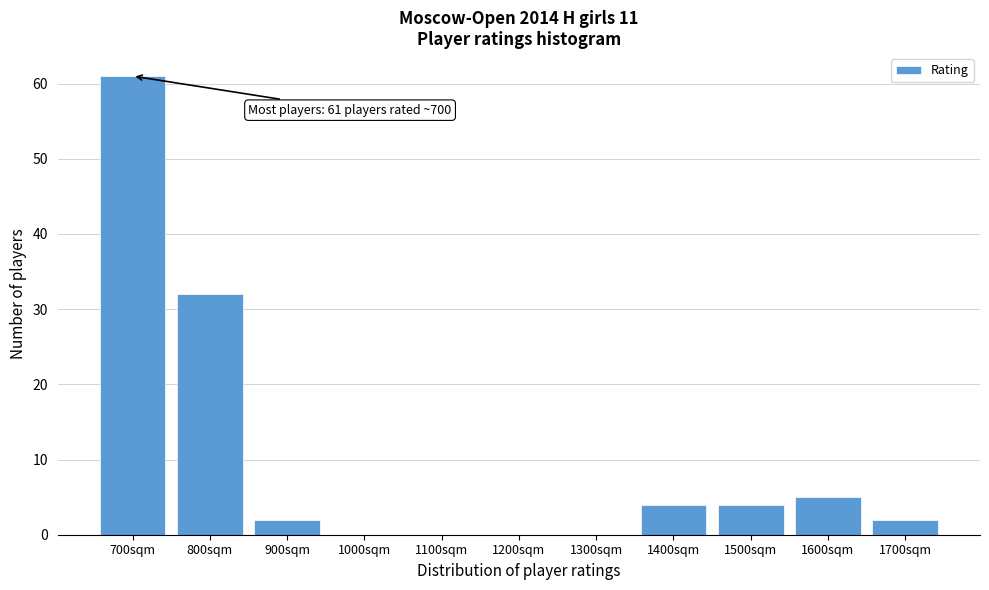

Reading left to right, extract all data points from this chart.

700sqm=61	800sqm=32	900sqm=2	1000sqm=0	1100sqm=0	1200sqm=0	1300sqm=0	1400sqm=4	1500sqm=4	1600sqm=5	1700sqm=2